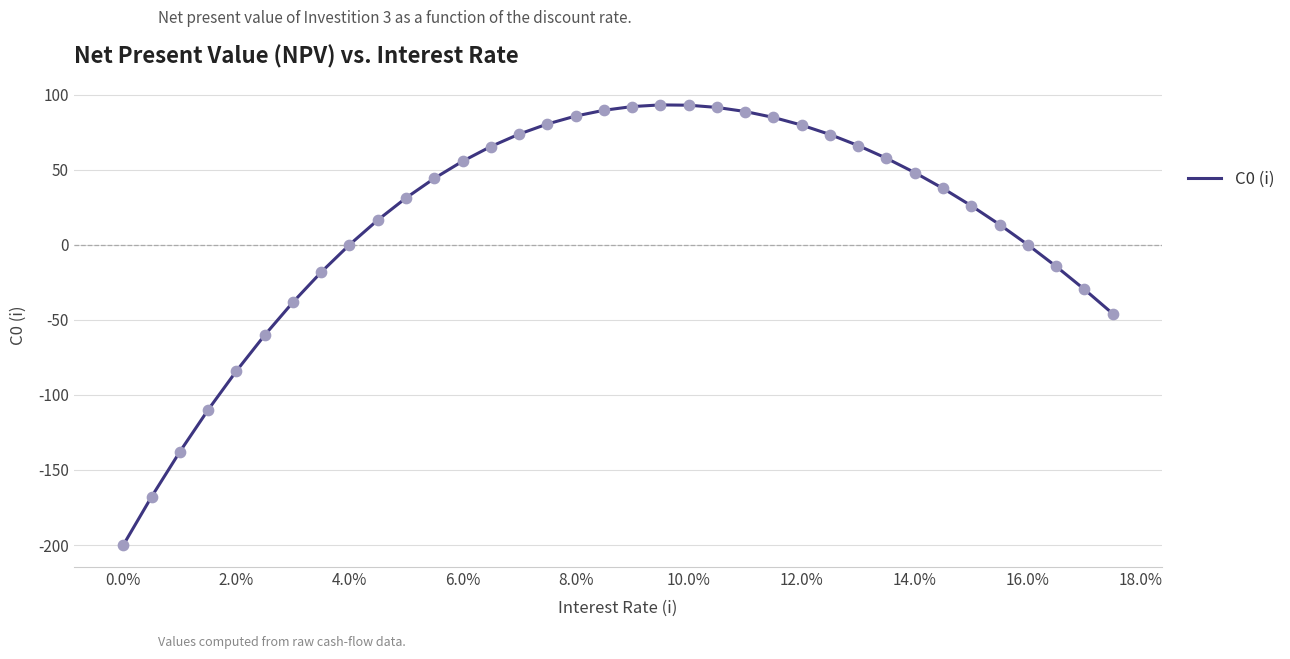

What is the difference between the maximum and minimum values?

293.2